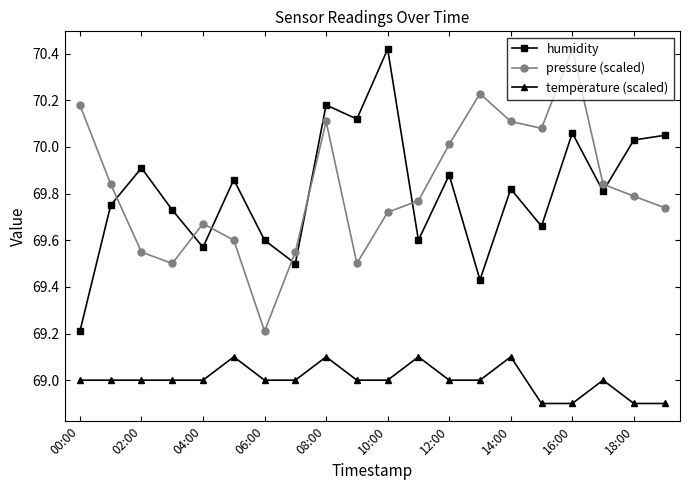

What is the difference between the second highest and second lowest values in the pressure (scaled) series?

0.7